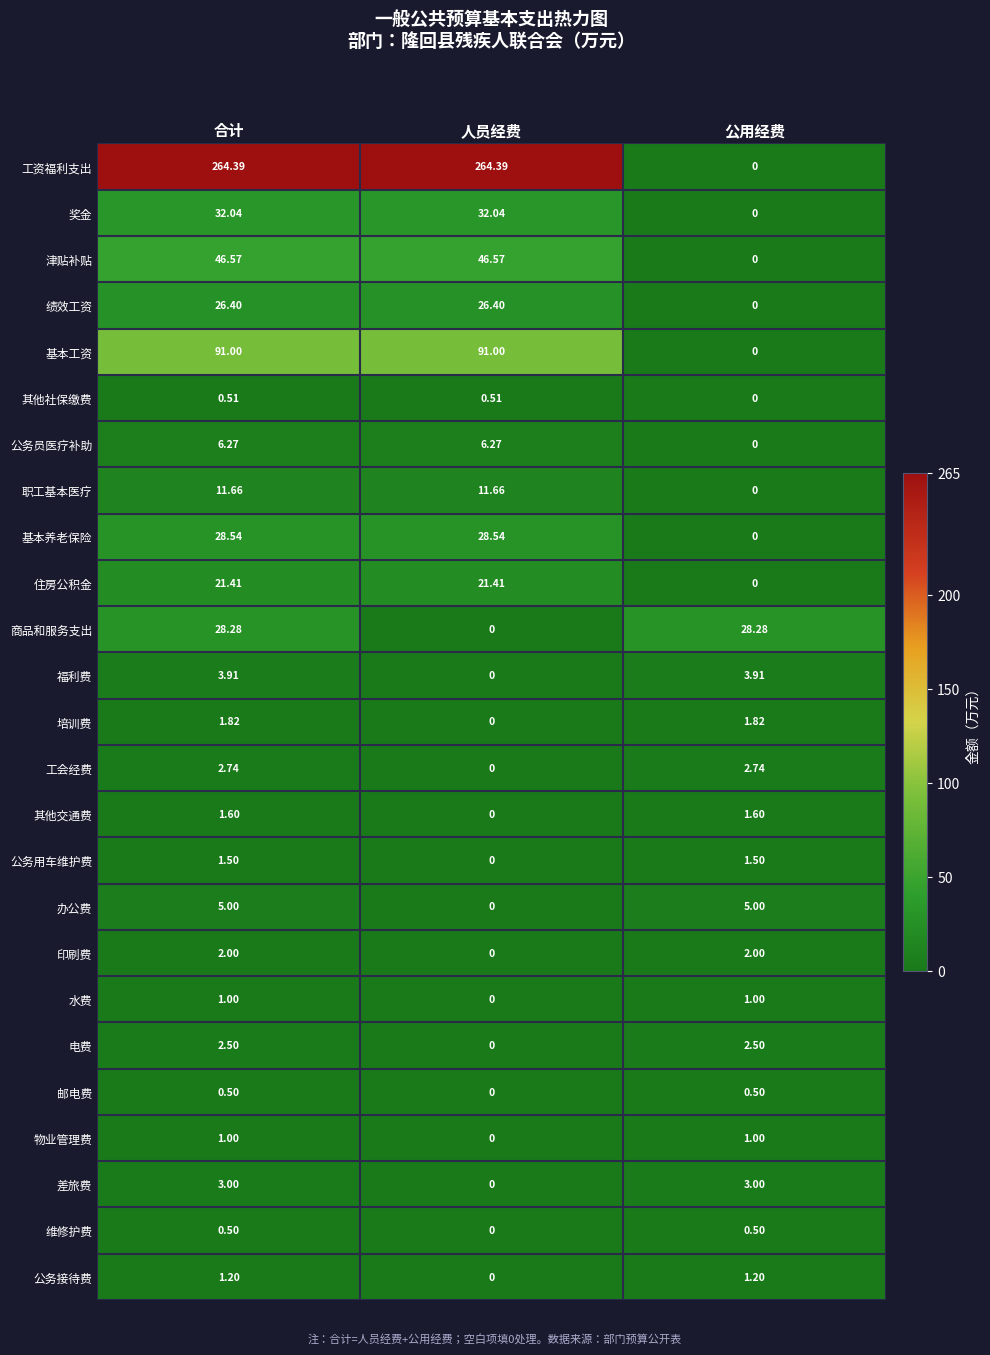

Where is 维修护费 nearest to the value 0?

人员经费